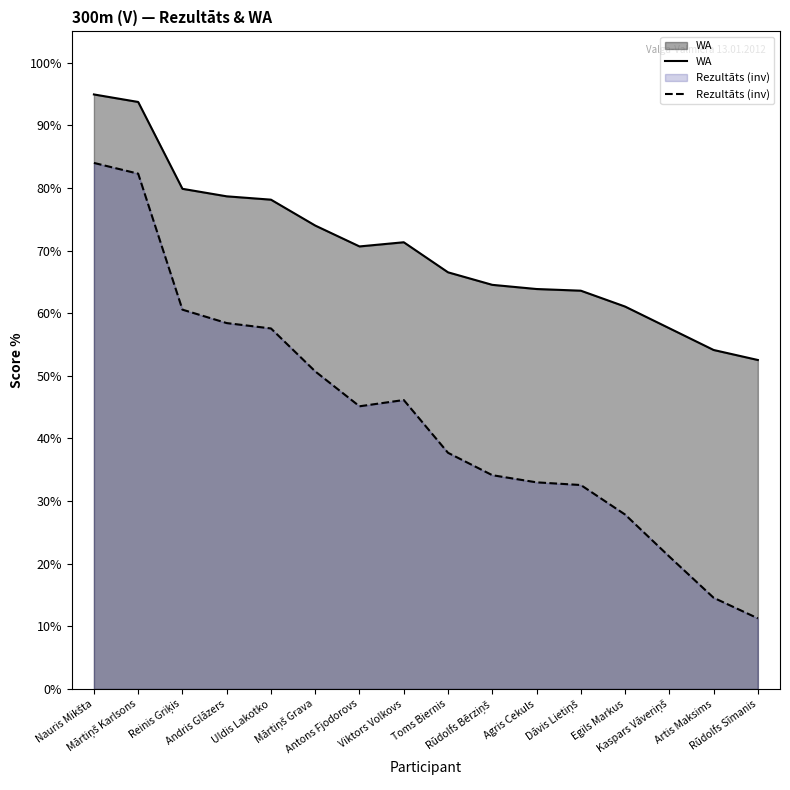

What is the highest value of the WA series?

94.9